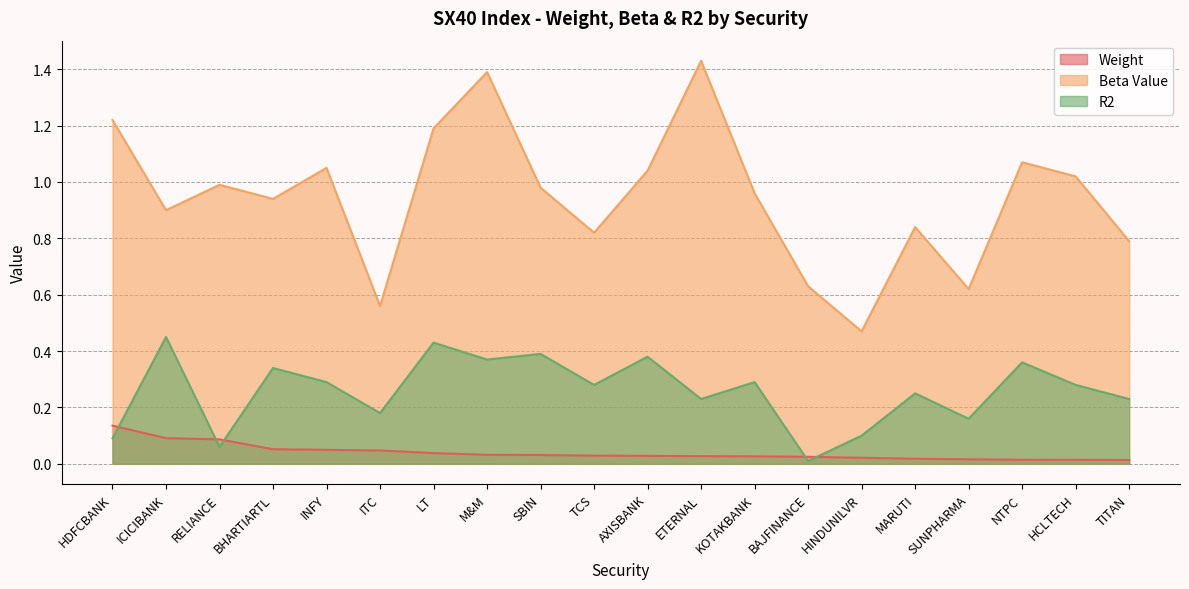

What is the label of the 2nd point from the right?

HCLTECH